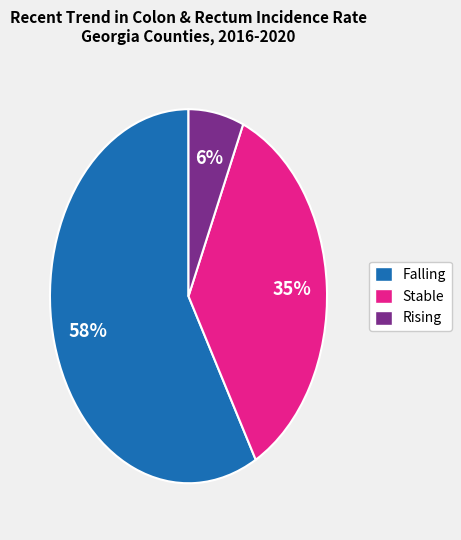

To the nearest percent, what percentage of the pie is Rising?

6%